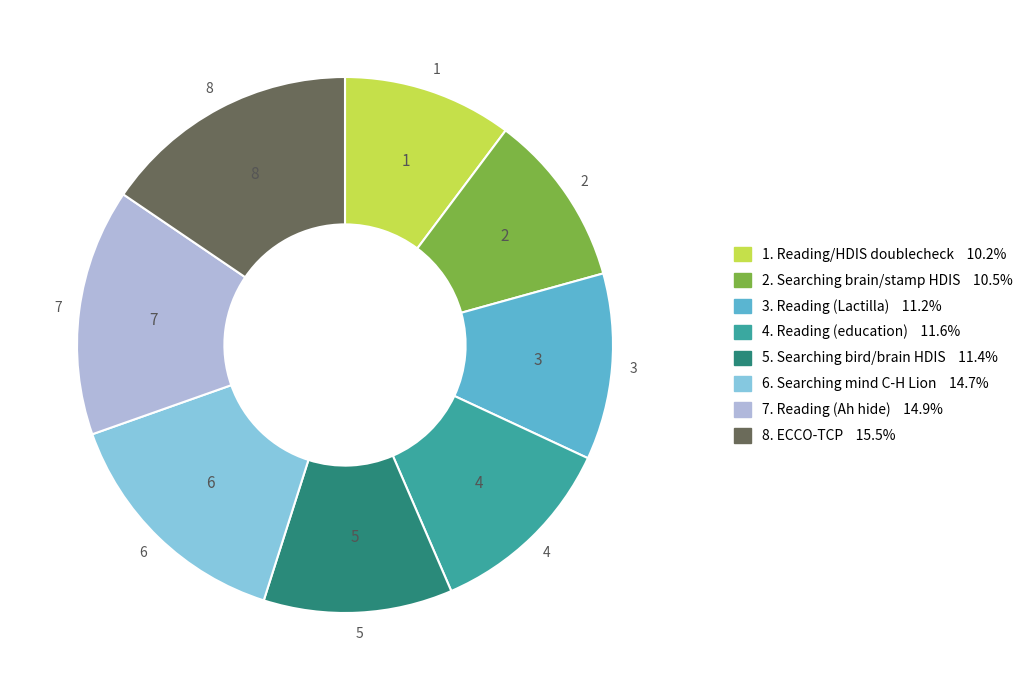

Is there a majority slice in this chart?

No